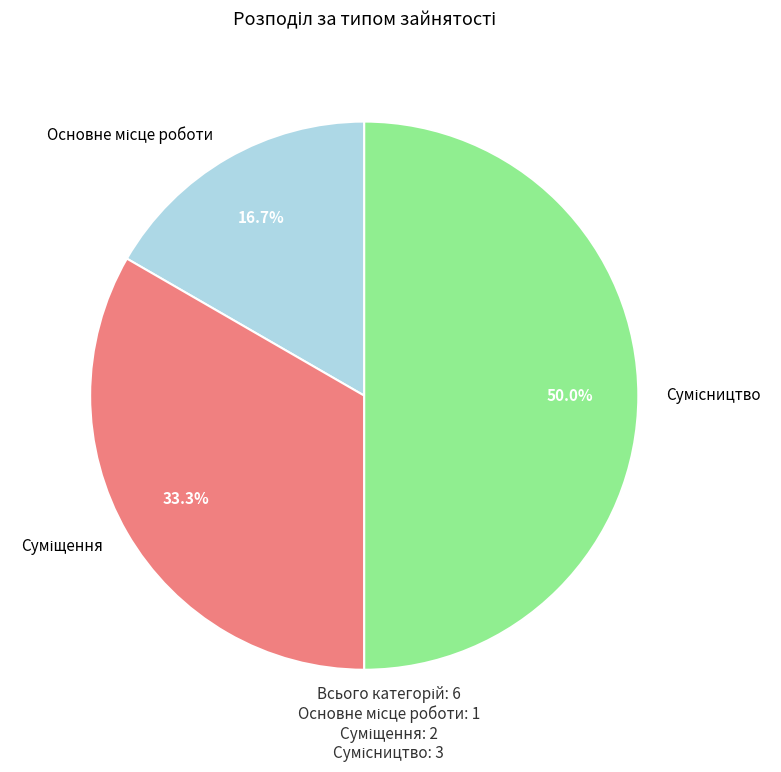

What is the smallest slice in the pie chart?

Основне місце роботи